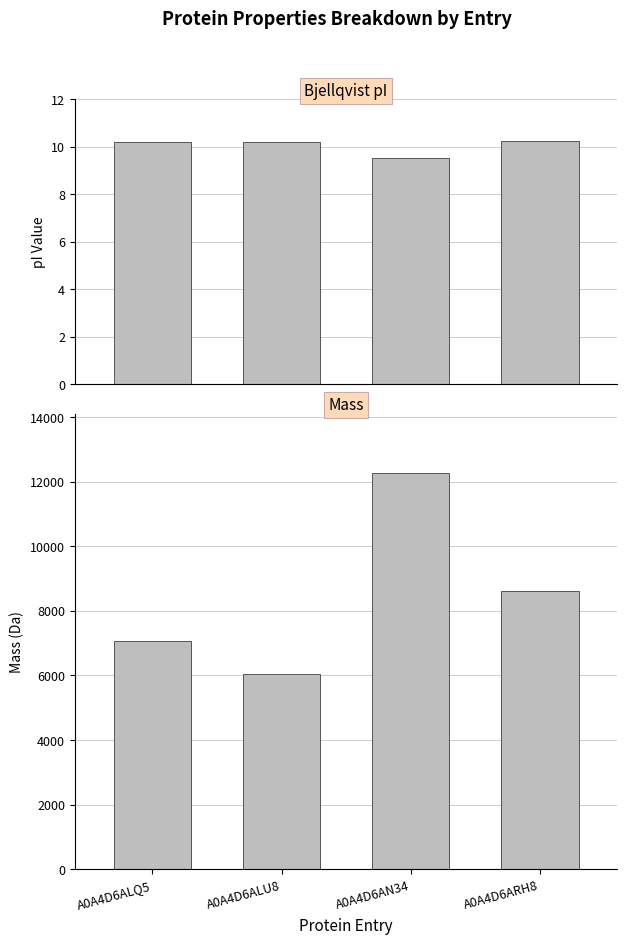

Reading right to left, what are all the values shown in this chart?

Bjellqvist: A0A4D6ARH8=10.2	A0A4D6AN34=9.5	A0A4D6ALU8=10.2	A0A4D6ALQ5=10.2
mass: A0A4D6ARH8=8614.1	A0A4D6AN34=12258.2	A0A4D6ALU8=6049.0	A0A4D6ALQ5=7065.3